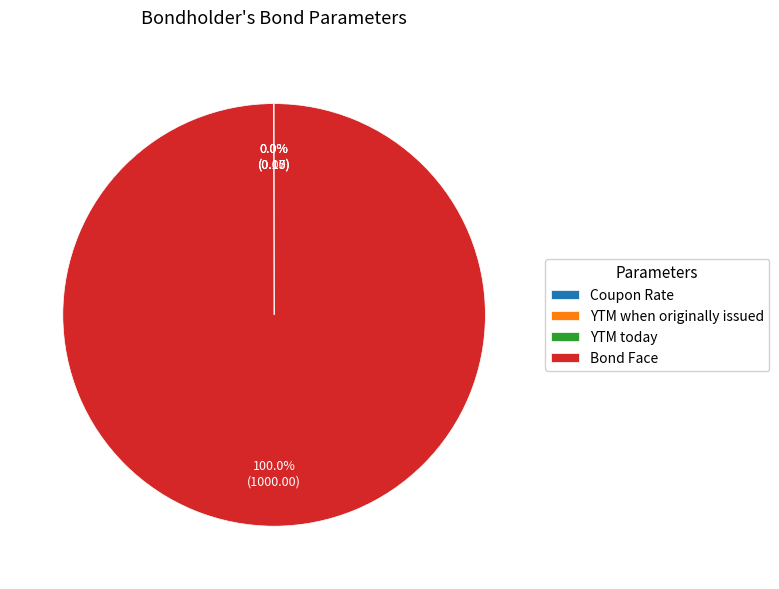

Is there any slice that represents more than half of the pie?

Yes